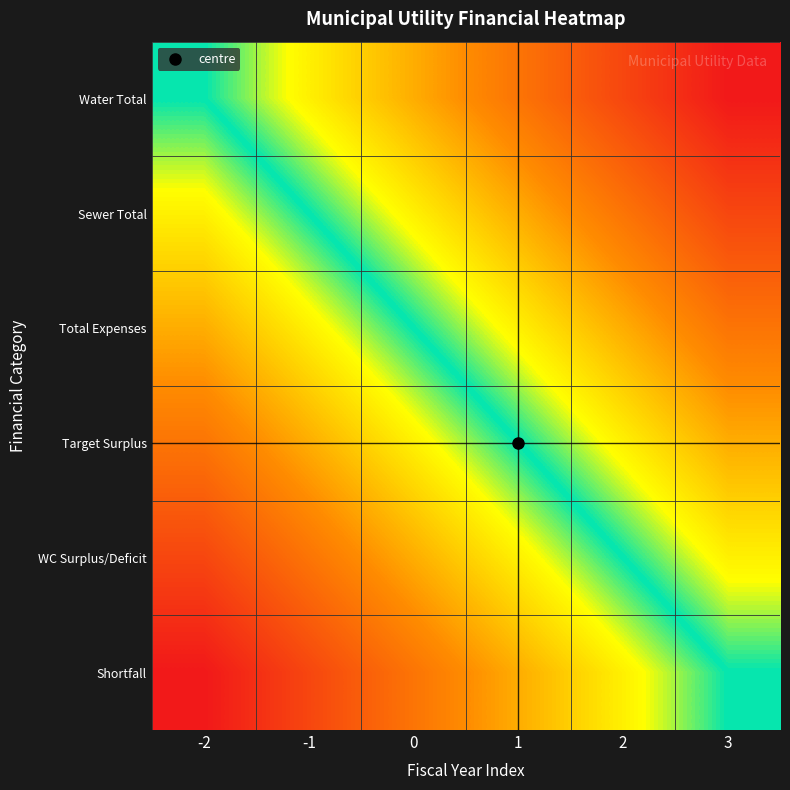

Reading left to right, what are all the values shown in this chart?

Water Total: -2=0.5	-1=0.6	0=0.7	1=0.8	2=0.9	3=1.0
Sewer Total: -2=0.4	-1=0.5	0=0.6	1=0.7	2=0.8	3=0.9
Total Expenses: -2=0.3	-1=0.4	0=0.5	1=0.6	2=0.7	3=0.8
Target Surplus: -2=0.2	-1=0.3	0=0.4	1=0.5	2=0.6	3=0.7
WC Surplus/Deficit: -2=0.1	-1=0.2	0=0.3	1=0.4	2=0.5	3=0.6
Shortfall: -2=0.0	-1=0.1	0=0.2	1=0.3	2=0.4	3=0.5